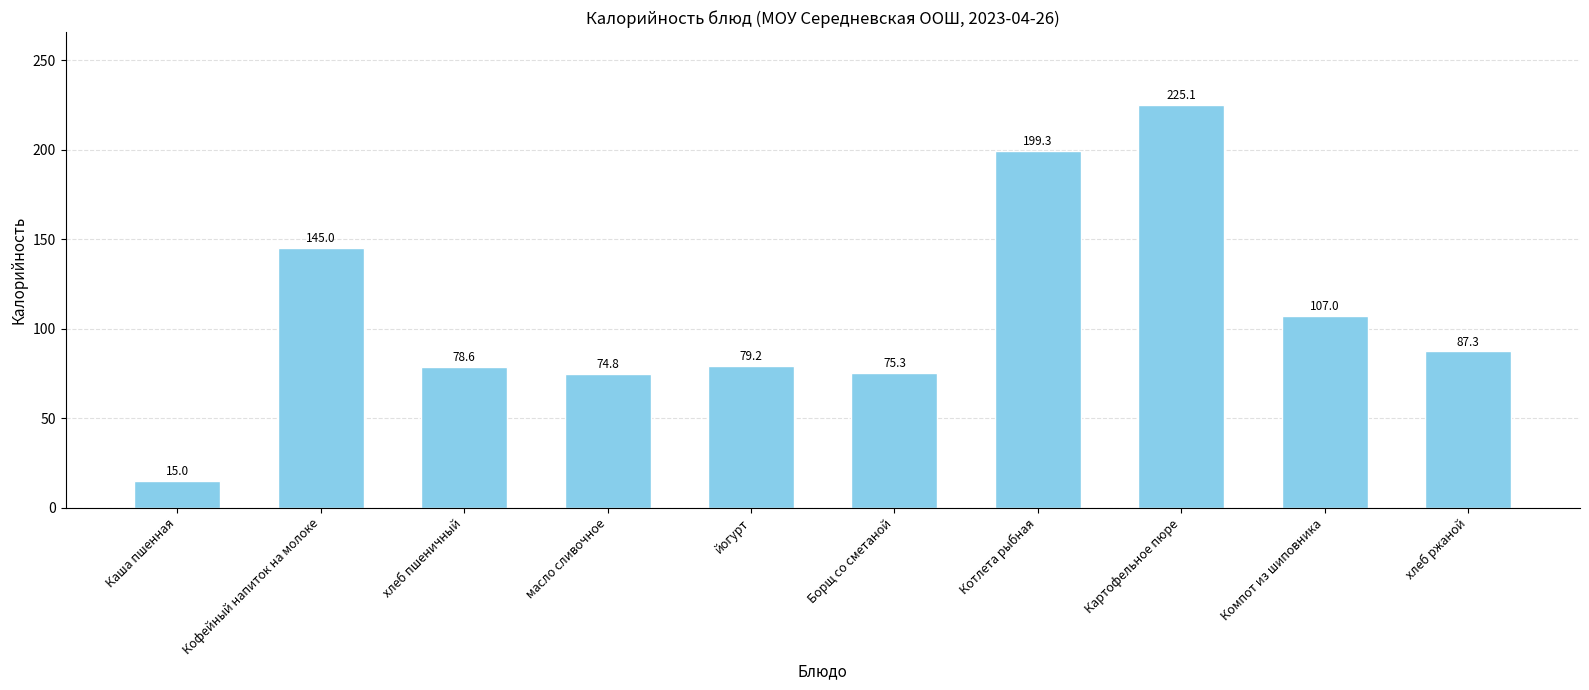

How many categories are shown in the chart?

10